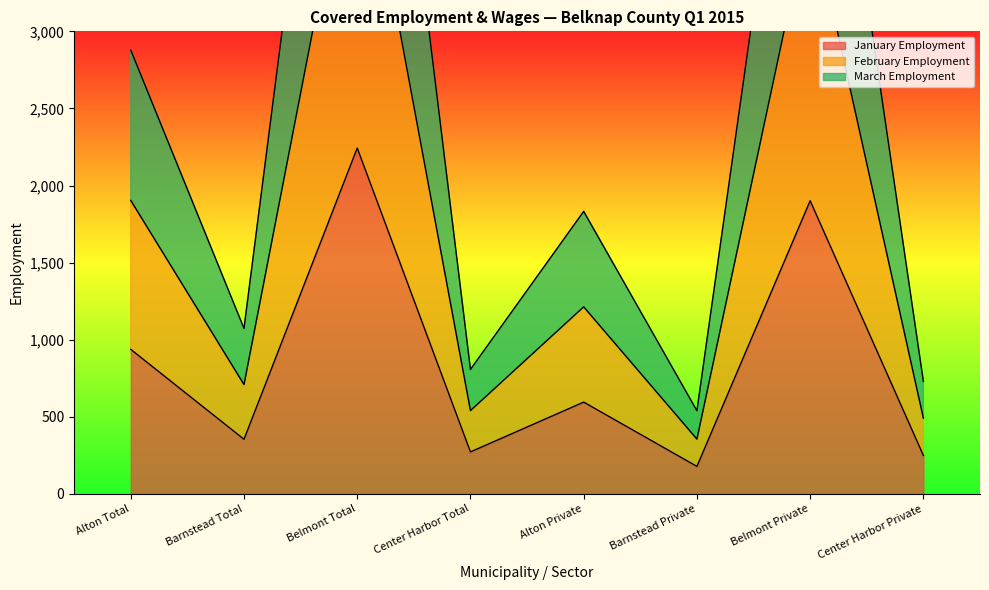

What are all the series names shown in the legend?

January Employment, February Employment, March Employment